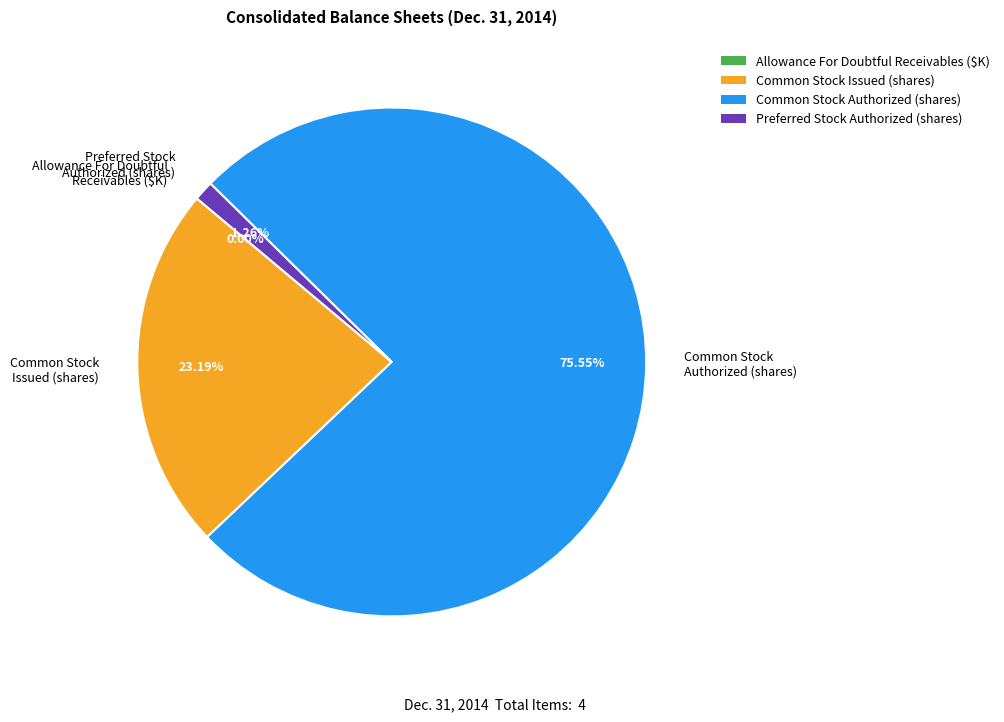

Which slice is the largest?

Common Stock Authorized (shares)